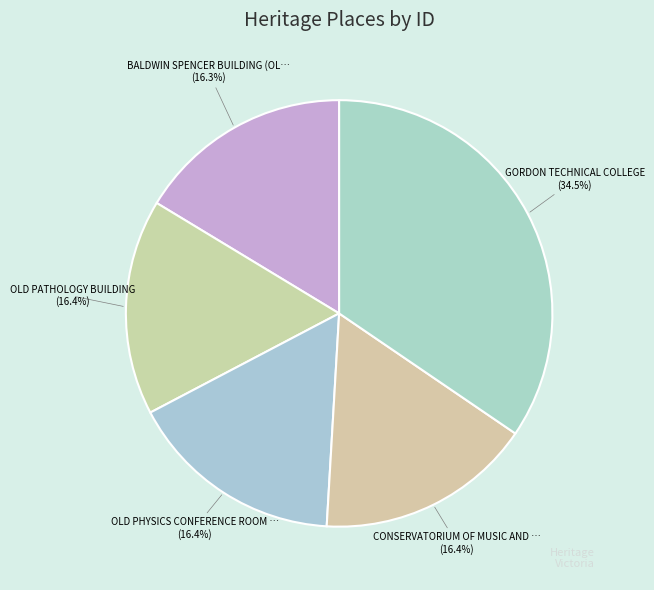

Does any single category account for the majority?

No